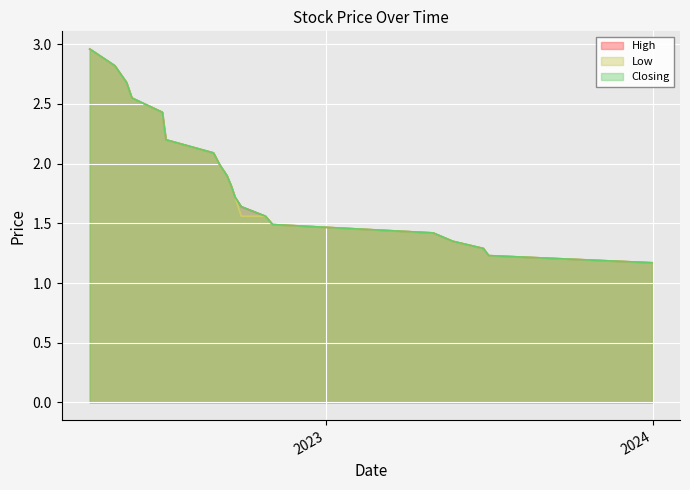

Does the chart display data point markers on the line(s)?

No